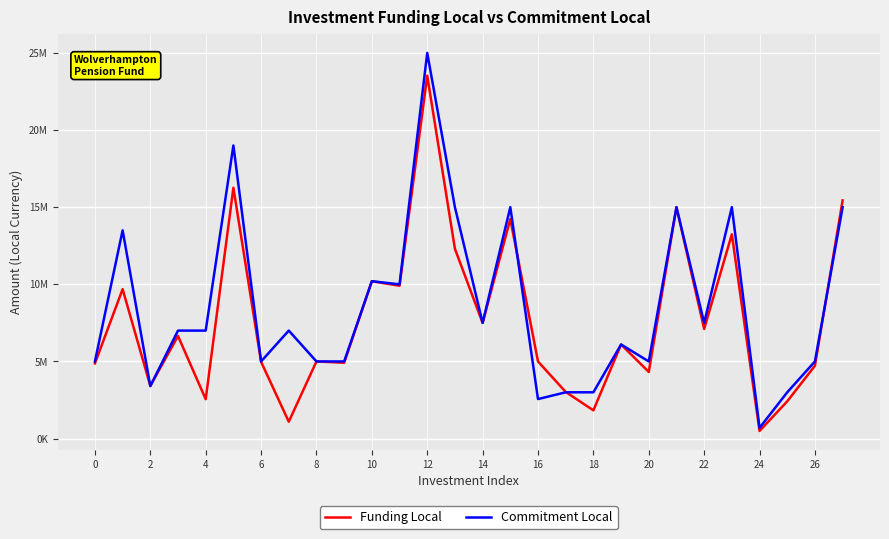

What is the sum of all Funding Local values?

215788775